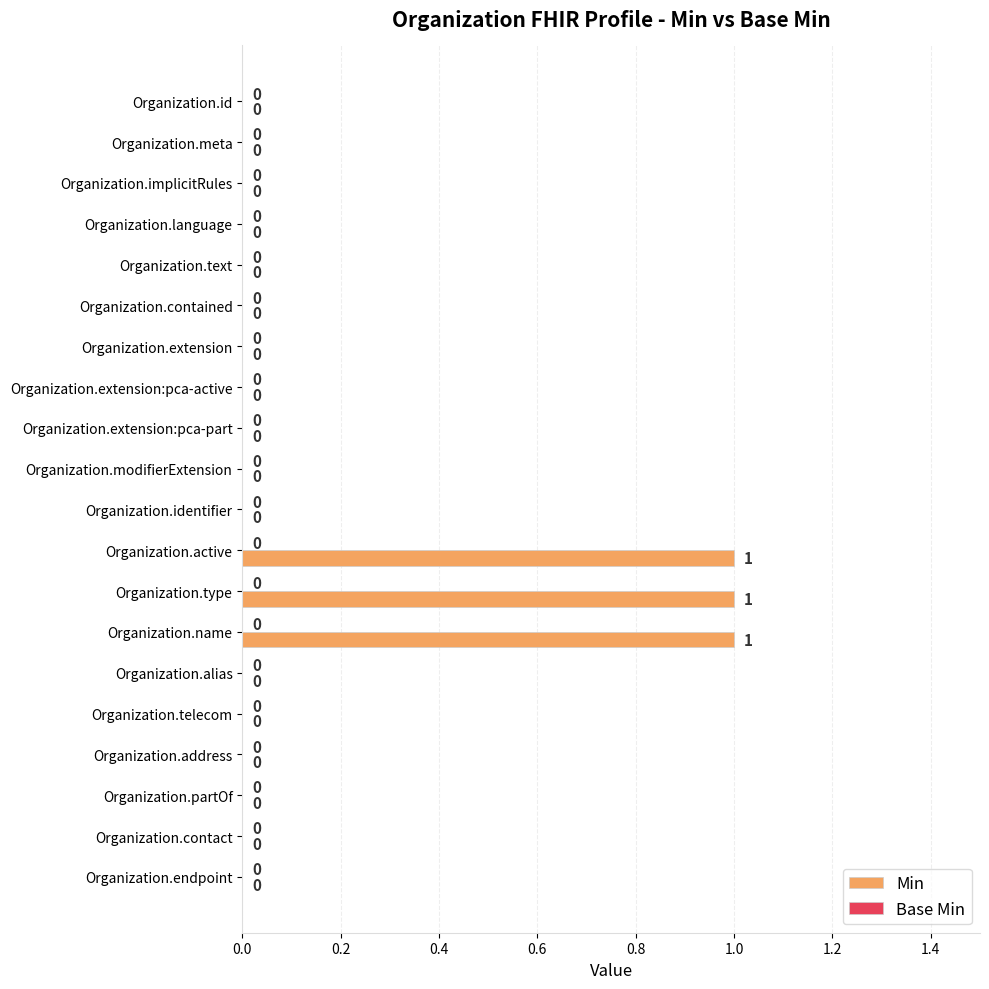

The value at Organization.implicitRules is 0. True or false?

True